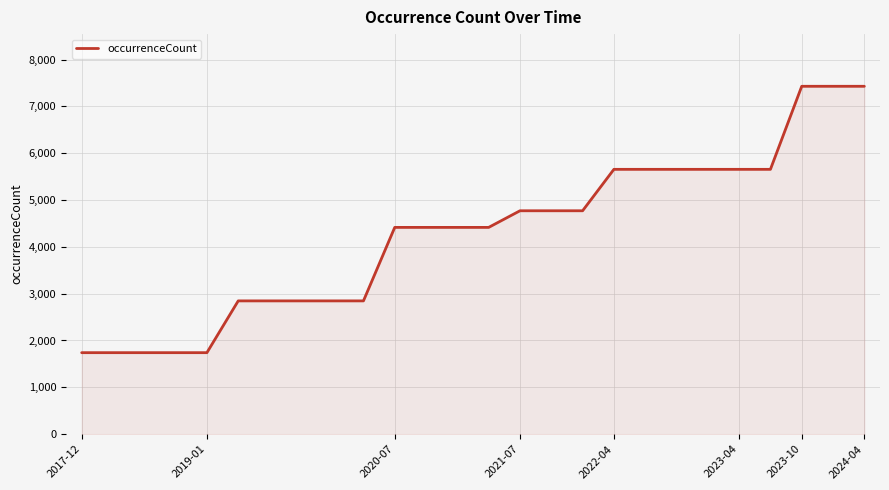

What is the smallest value displayed?

1740